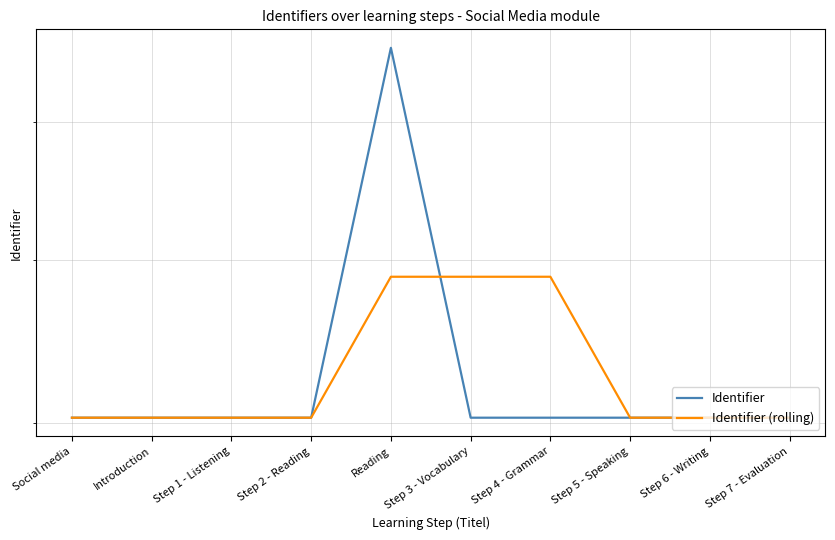

Reading left to right, transcribe all the data shown in this chart.

Identifier: 5029676.0	5029677.0	5029679.0	5029682.0	7600896.0	5029685.0	5029688.0	5029693.0	5029695.0	5029697.0
Identifier (rolling): 5029676.0	5029676.5	5029677.3	5029679.3	5886752.3	5886754.3	5886756.3	5029688.7	5029692.0	5029695.0